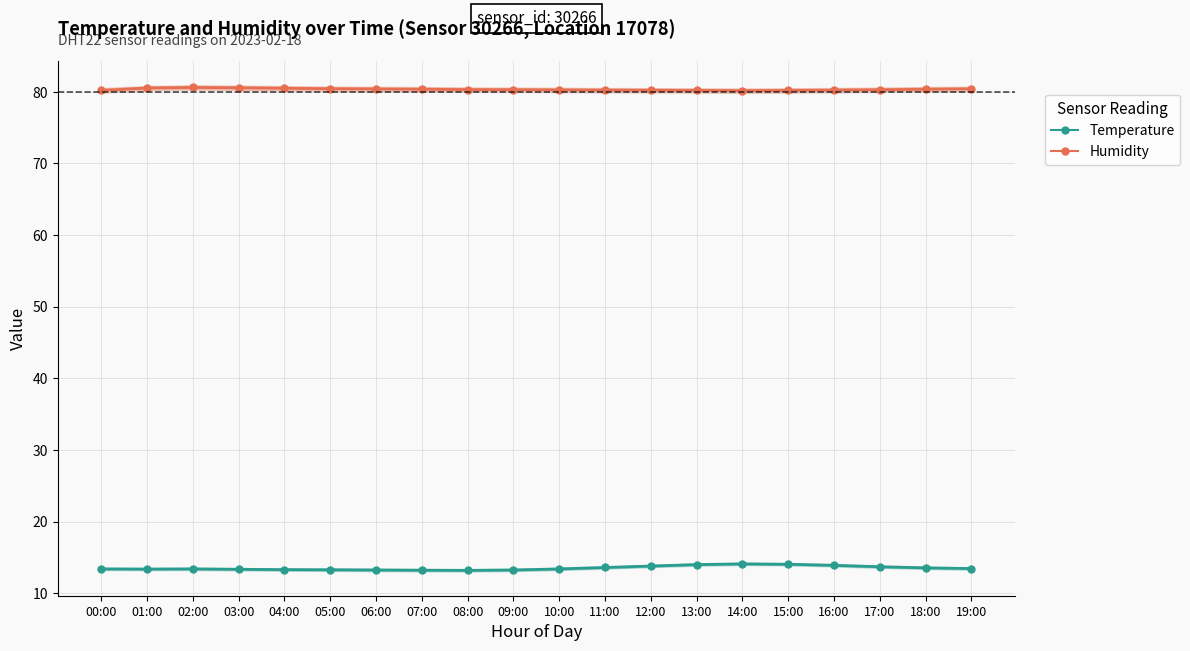

Reading right to left, what are all the values shown in this chart?

Humidity: 80.4	80.3	80.3	80.2	80.2	80.2	80.2	80.2	80.2	80.2	80.3	80.3	80.3	80.4	80.4	80.5	80.5	80.6	80.5	80.2
Temperature: 13.4	13.6	13.7	13.9	14.1	14.1	14.0	13.8	13.6	13.4	13.2	13.2	13.2	13.2	13.3	13.3	13.3	13.4	13.4	13.4